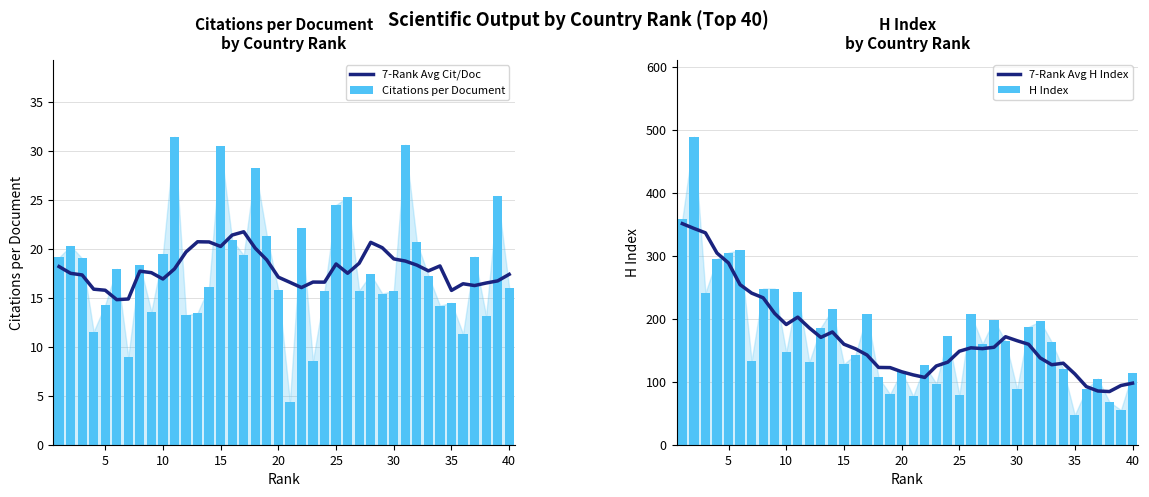

Are the bars horizontal?

No